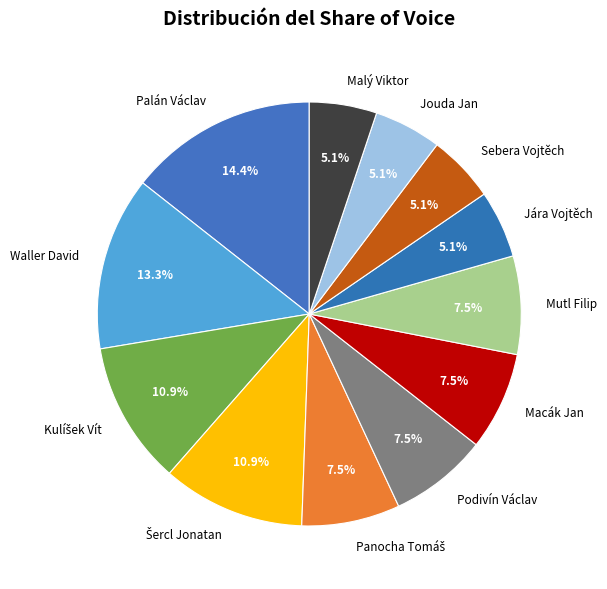

What percentage is NOT represented by Jára Vojtěch?

94.9%